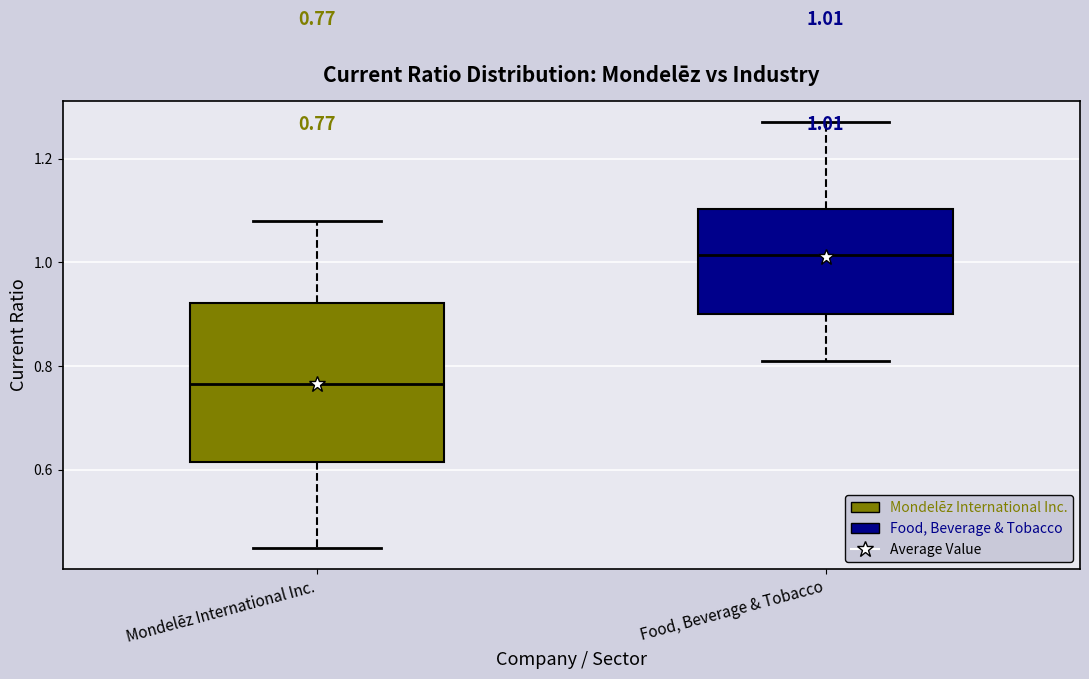

Which box's median line is the lowest?

Mondelēz International Inc.